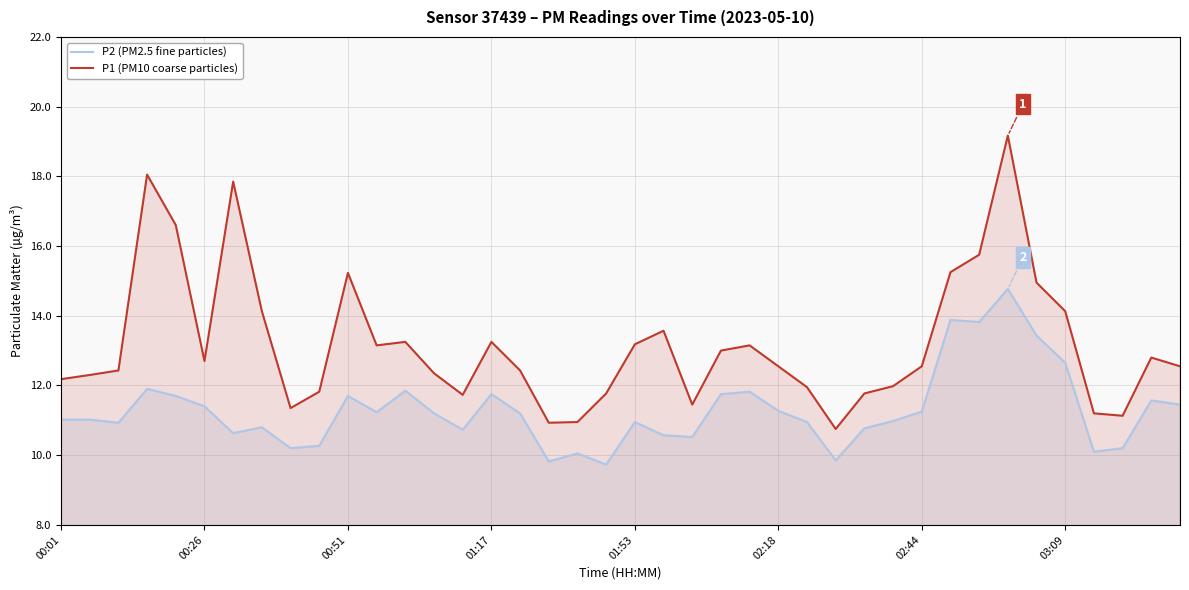

What is the total value across all series at 36?

21.3